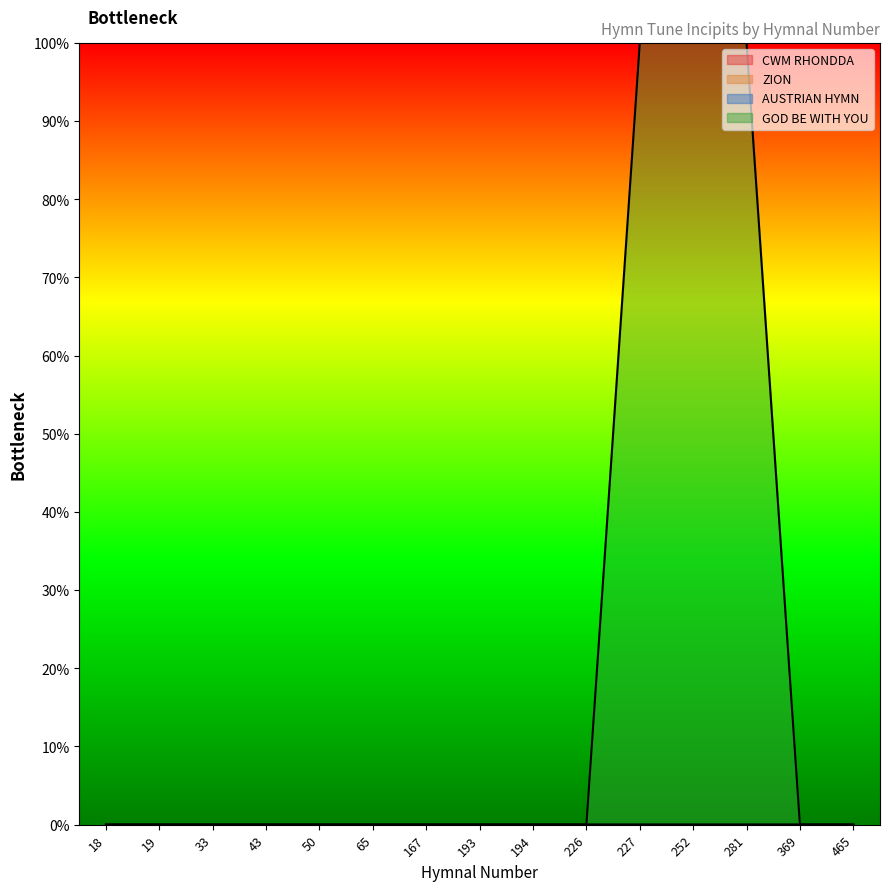

How many lines are shown in the chart?

4